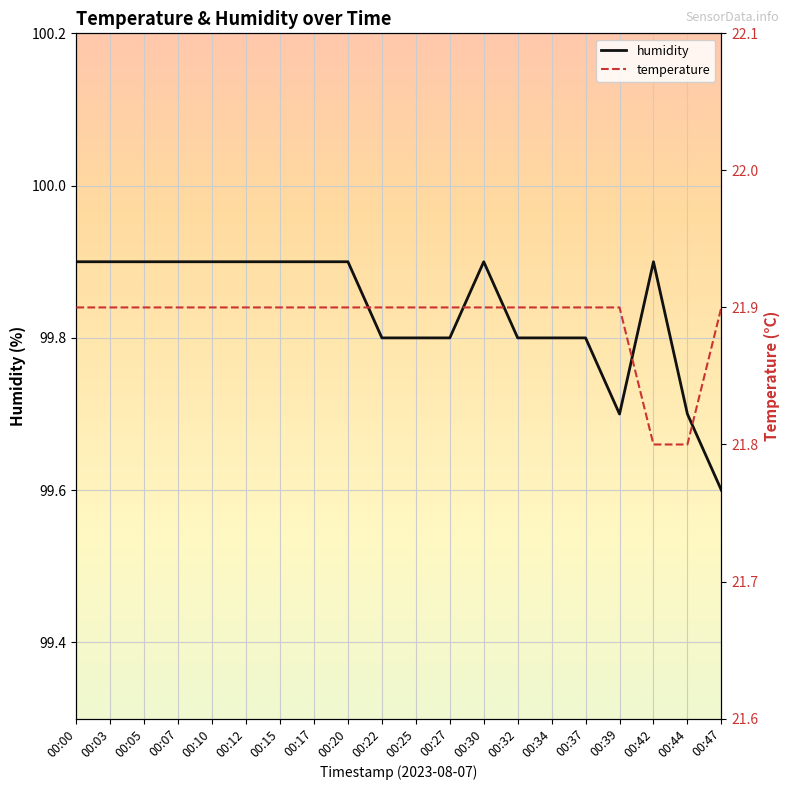

What are all the series names shown in the legend?

humidity, temperature